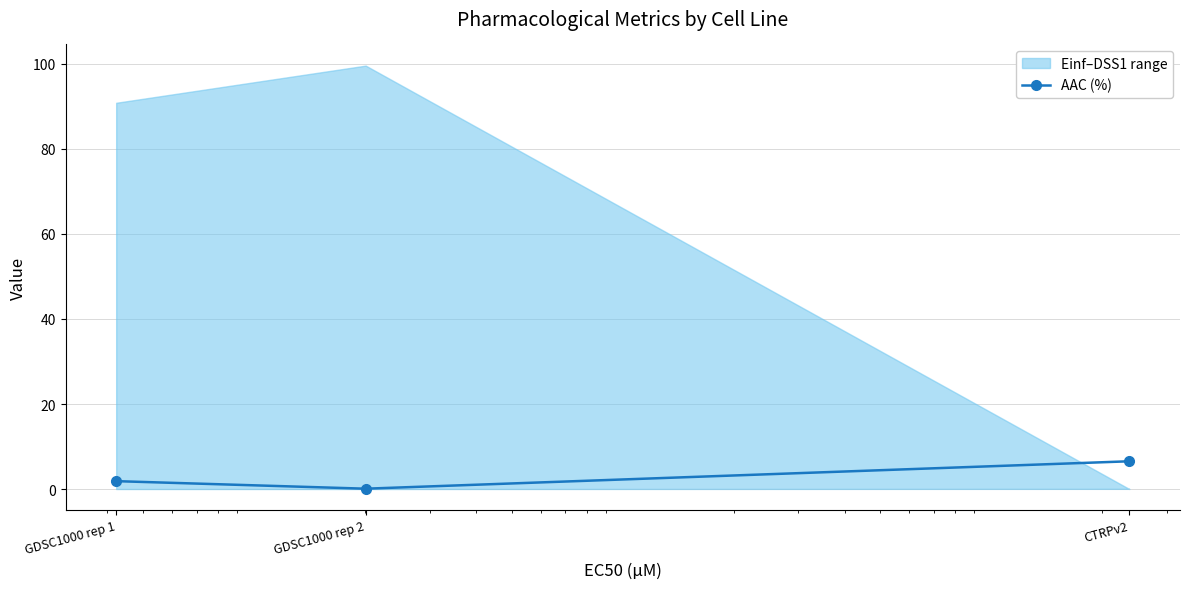

What is the label of the 3rd point from the right?

GDSC1000 rep 1